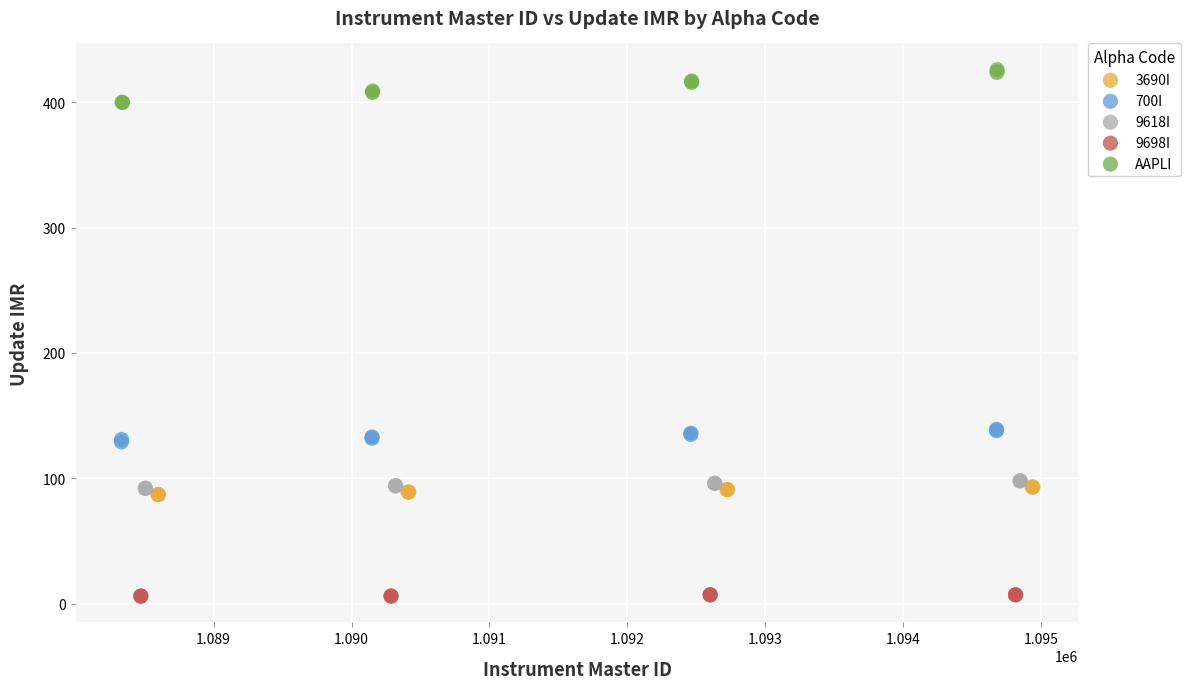

Which series reaches the minimum Y coordinate?

9698I